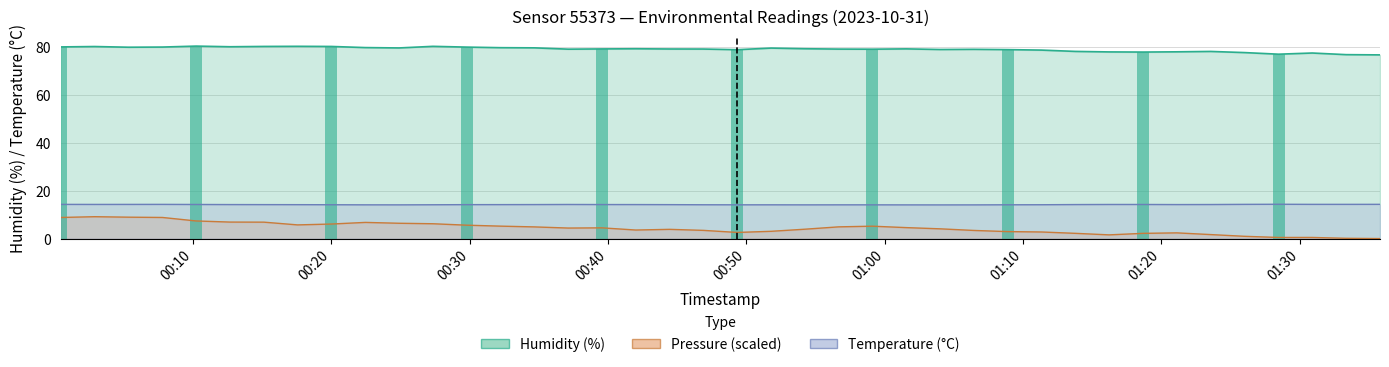

Reading left to right, what are all the values shown in this chart?

humidity: 80.1	80.2	80.0	80.0	80.4	80.2	80.3	80.3	80.3	79.8	79.7	80.3	80.0	79.8	79.7	79.1	79.2	79.3	79.2	79.2	78.9	79.6	79.3	79.2	79.1	79.3	79.0	79.1	79.0	78.8	78.2	78.0	77.9	78.0	78.2	77.7	77.0	77.5	76.8	76.8
temperature: 14.3	14.3	14.3	14.3	14.2	14.2	14.2	14.2	14.1	14.1	14.1	14.1	14.2	14.2	14.2	14.2	14.2	14.2	14.2	14.1	14.1	14.1	14.1	14.1	14.1	14.1	14.1	14.1	14.1	14.1	14.2	14.2	14.2	14.2	14.2	14.3	14.3	14.3	14.3	14.3
pressure_norm: 8.8	9.1	8.9	8.8	7.4	6.9	6.9	5.7	6.1	6.8	6.4	6.2	5.6	5.2	4.9	4.4	4.5	3.6	3.9	3.4	2.6	3.0	3.9	4.9	5.2	4.6	4.1	3.4	2.9	2.8	2.2	1.6	2.2	2.4	1.7	0.9	0.5	0.5	0.1	0.0